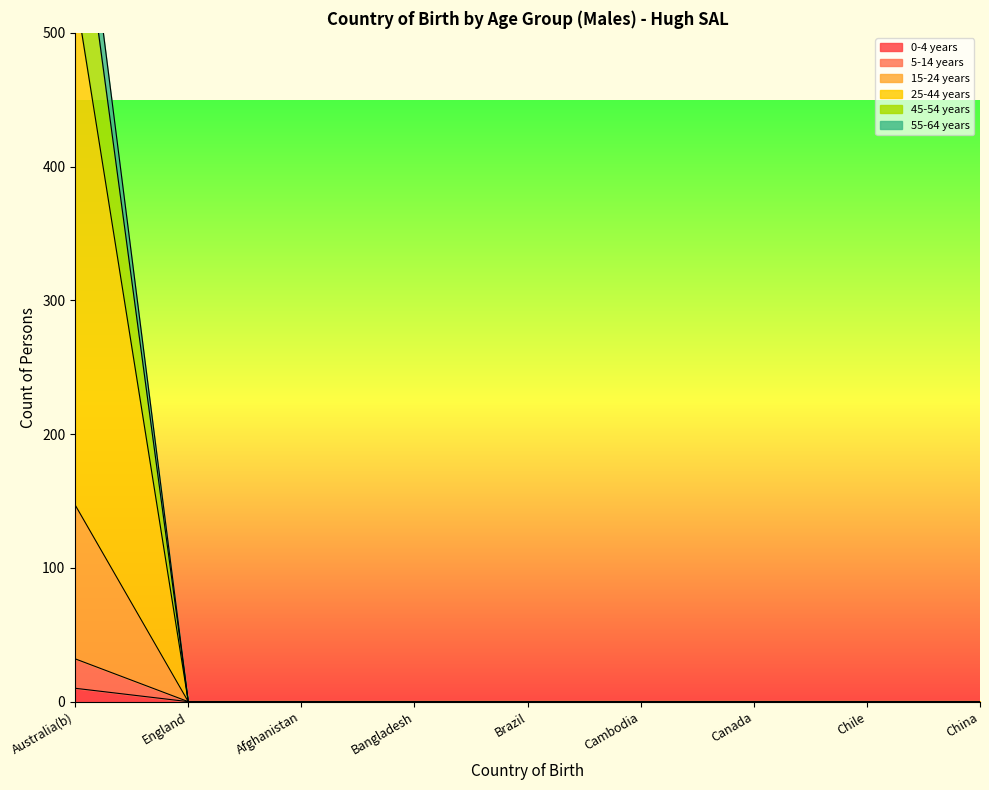

What is the sum of all 25-44 years values?

147